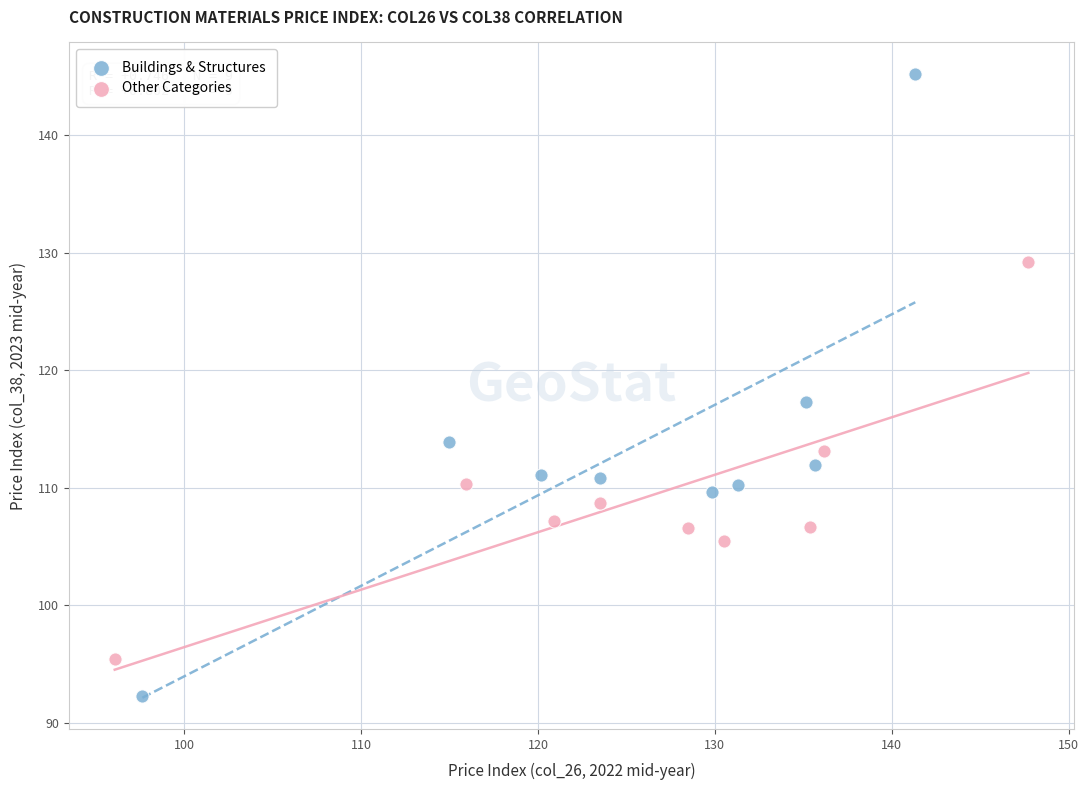

Which series has the widest spread of Y values?

Buildings & Structures